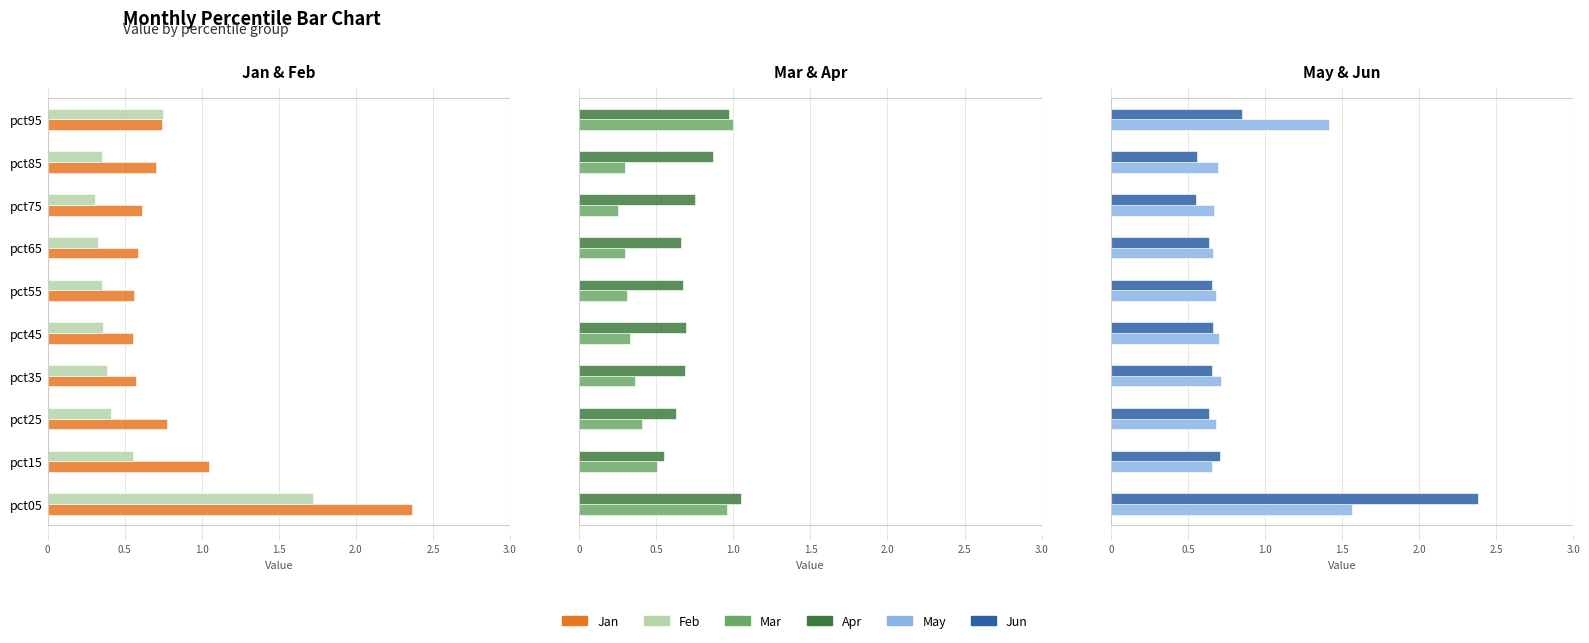

What is the average value of the May series?

0.8